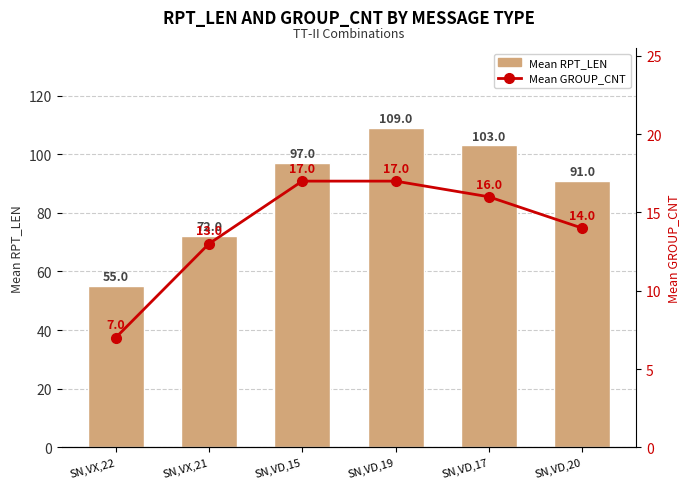

Reading left to right, what are all the values shown in this chart?

Mean RPT_LEN: 55	72	97	109	103	91
Mean GROUP_CNT: 7	13	17	17	16	14